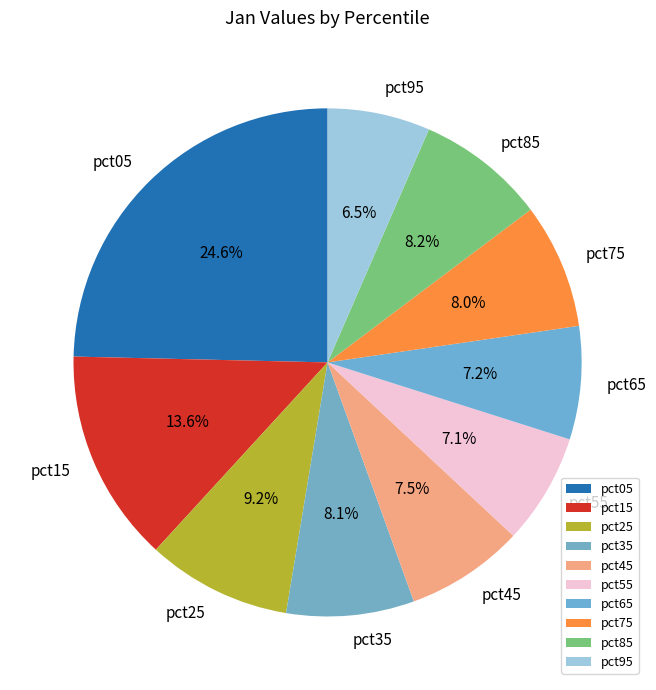

Count the number of slices in the pie.

10